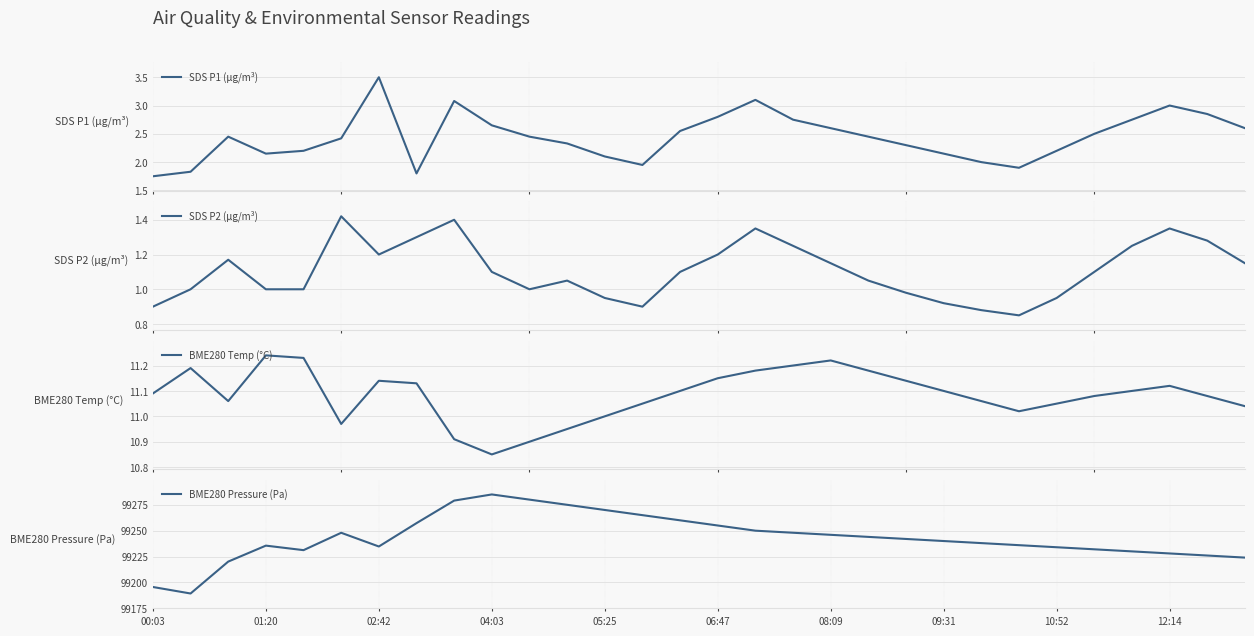

At how many categories does at least one series exceed 58282?

30